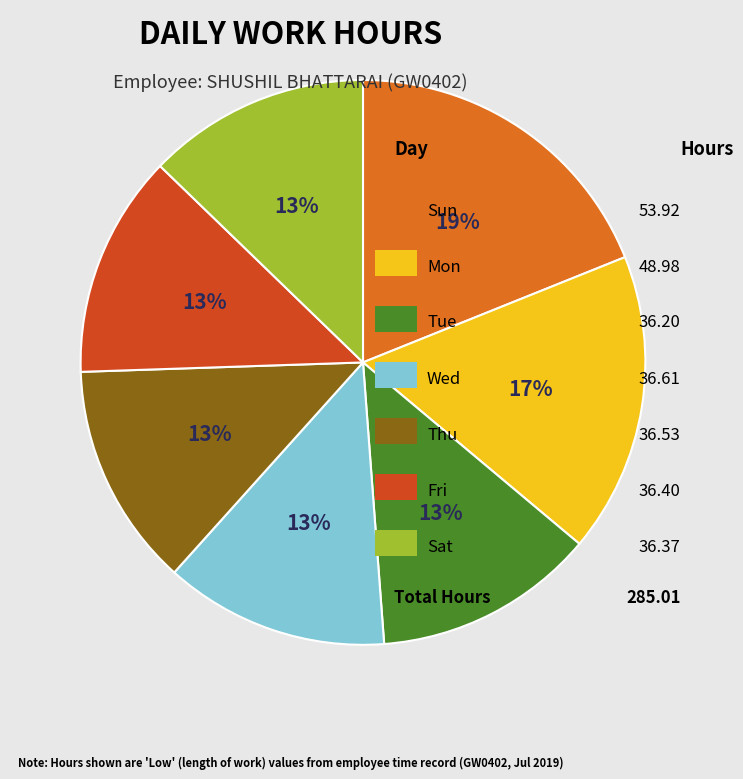

To the nearest percent, what is the difference between the largest and smallest slice percentages?

6%